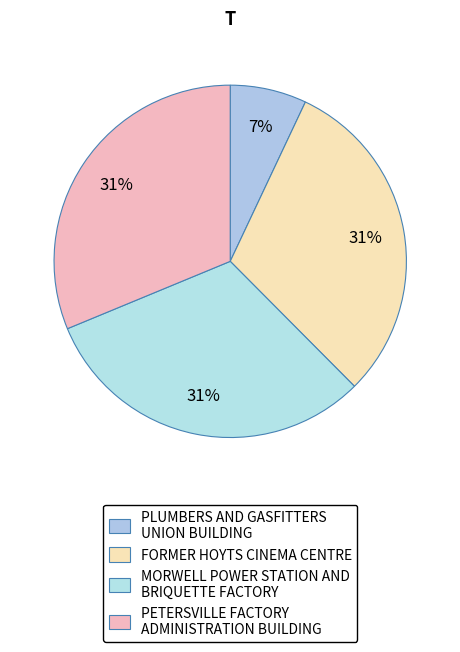

How many segments does this pie chart have?

4